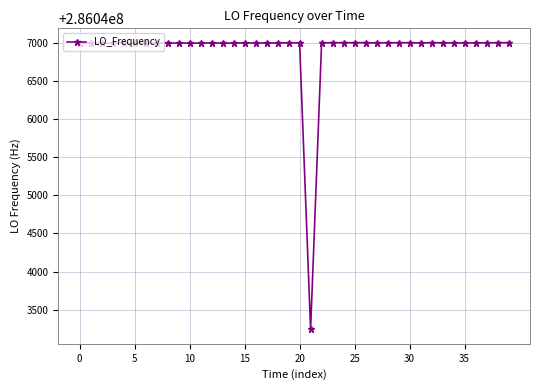

True or false: the data has more than 1 interior local peaks.

True